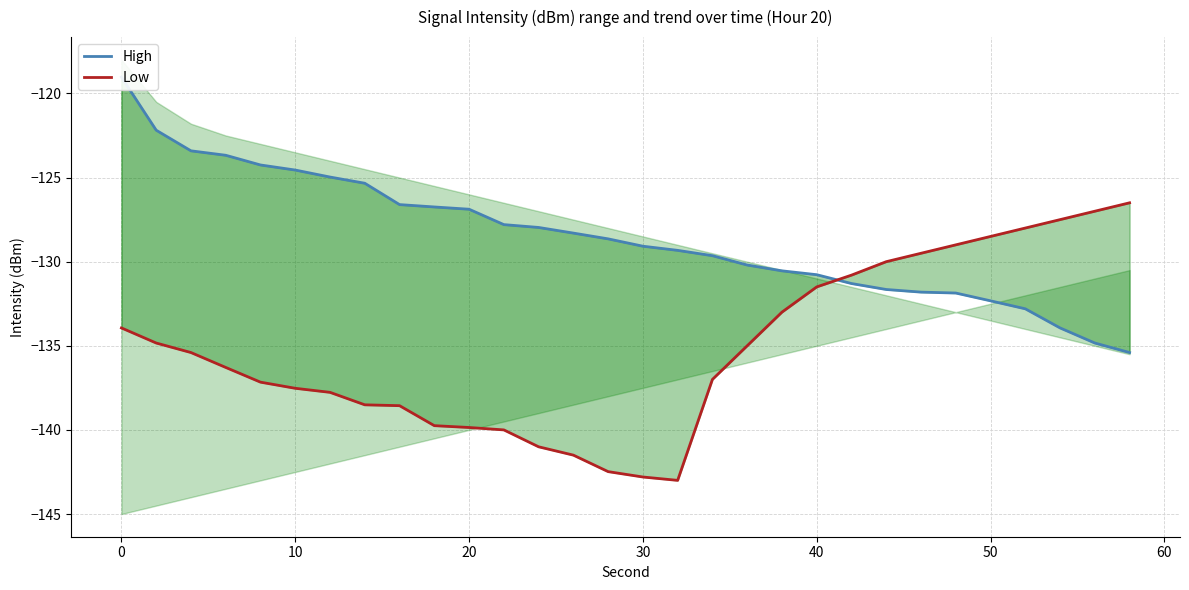

Reading left to right, list all the values displayed in this chart.

High: -119.0	-122.2	-123.4	-123.7	-124.3	-124.6	-125.0	-125.3	-126.6	-126.7	-126.9	-127.8	-128.0	-128.3	-128.6	-129.1	-129.3	-129.6	-130.2	-130.5	-130.8	-131.3	-131.7	-131.8	-131.9	-132.3	-132.8	-133.9	-134.8	-135.4
Low: -133.9	-134.8	-135.4	-136.3	-137.2	-137.5	-137.8	-138.5	-138.6	-139.7	-139.9	-140.0	-141.0	-141.5	-142.5	-142.8	-143.0	-137.0	-135.0	-133.0	-131.5	-130.8	-130.0	-129.5	-129.0	-128.5	-128.0	-127.5	-127.0	-126.5